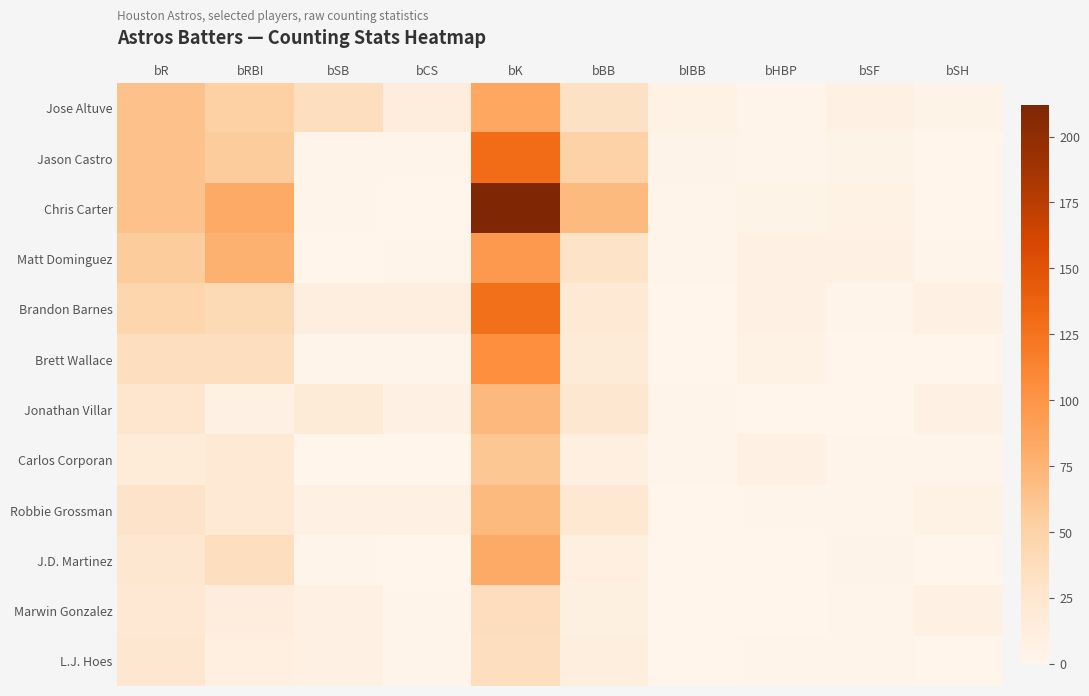

Which series has the largest total across all categories?

Chris Carter